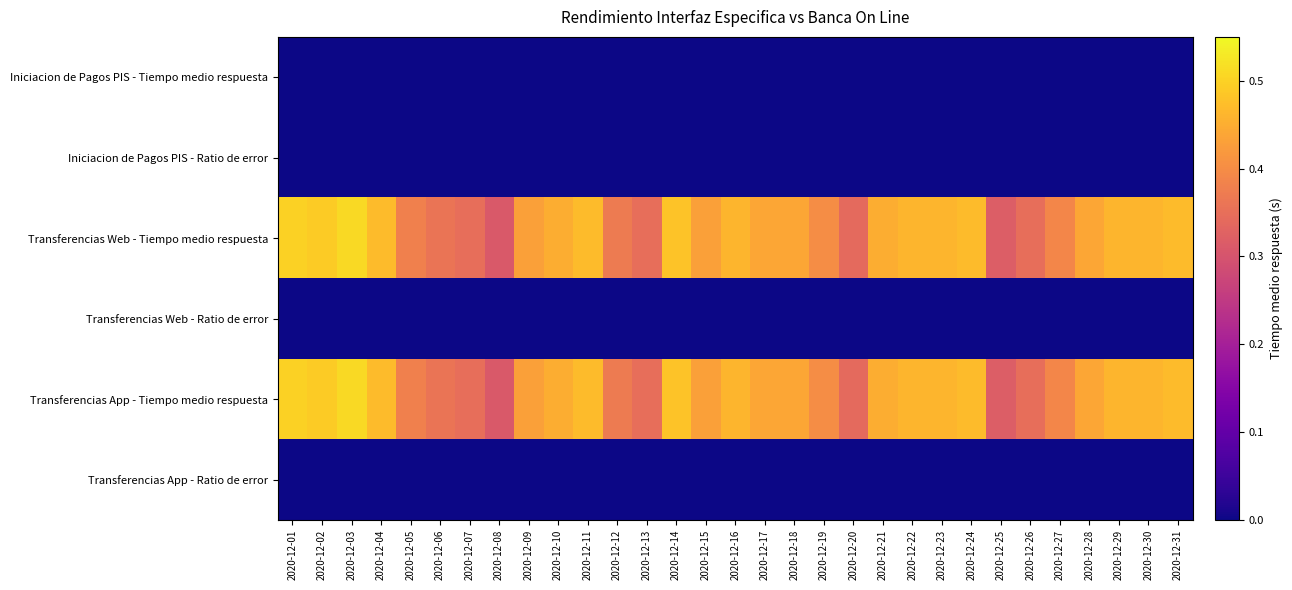

Which category has the lowest value across all series?

2020-12-01